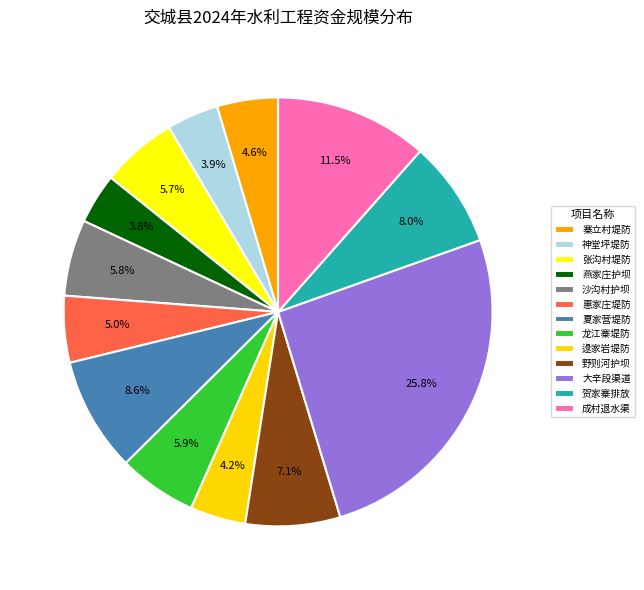

How many slices are in this pie chart?

13